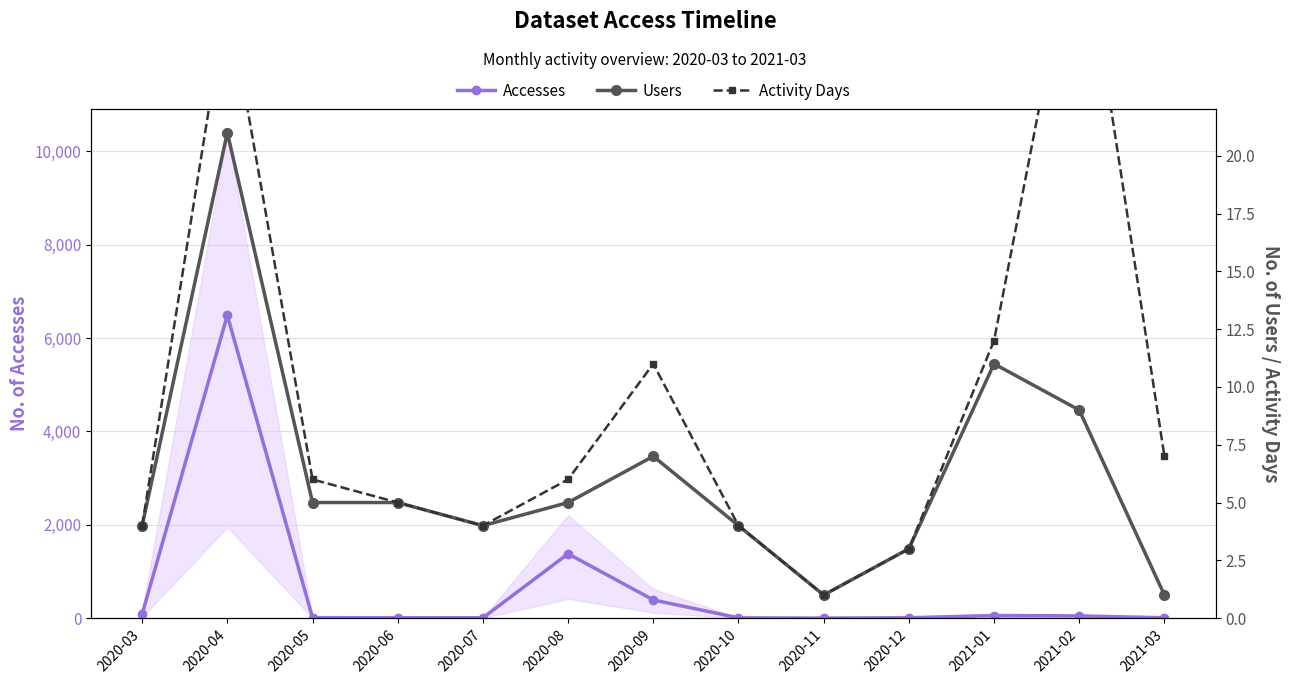

What is the sum of all Users values?

80